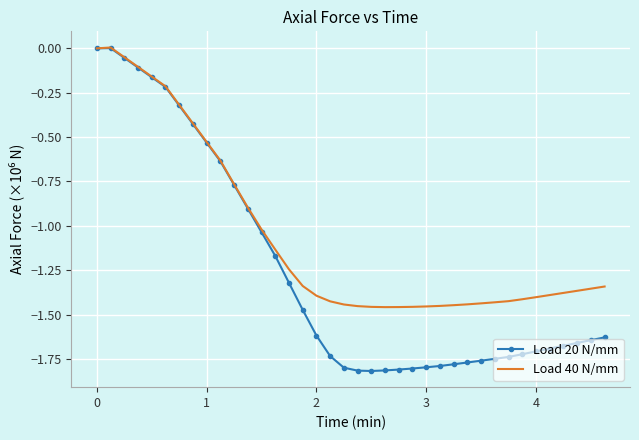

Which series has the largest range (max minus min)?

Load 20 N/mm